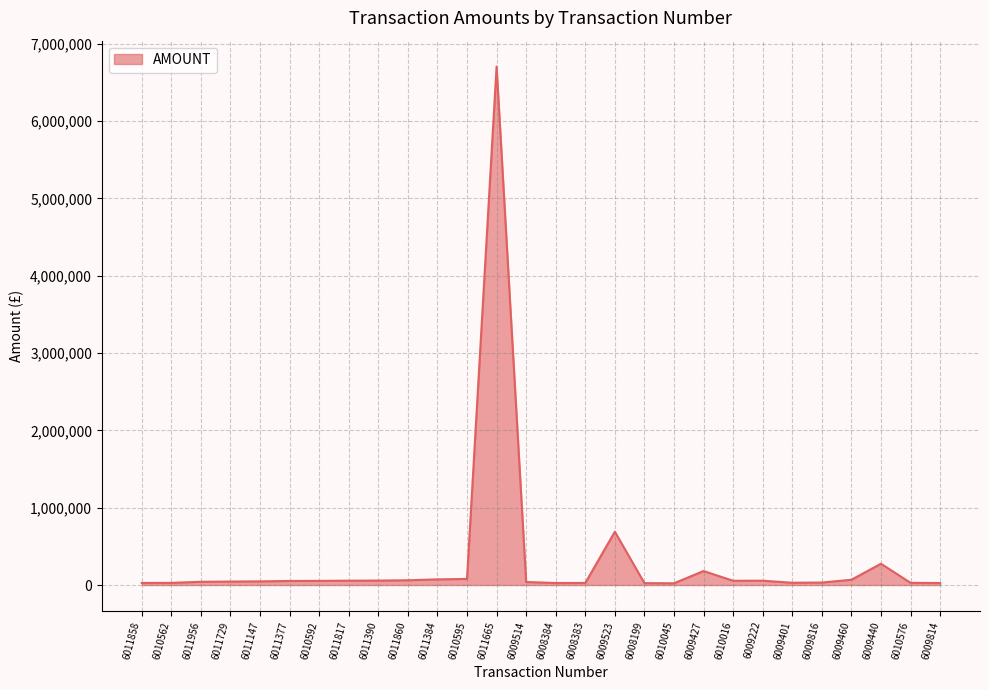

Approximately how many times larger is the value at 6009401 compared to 6008384?

1.1